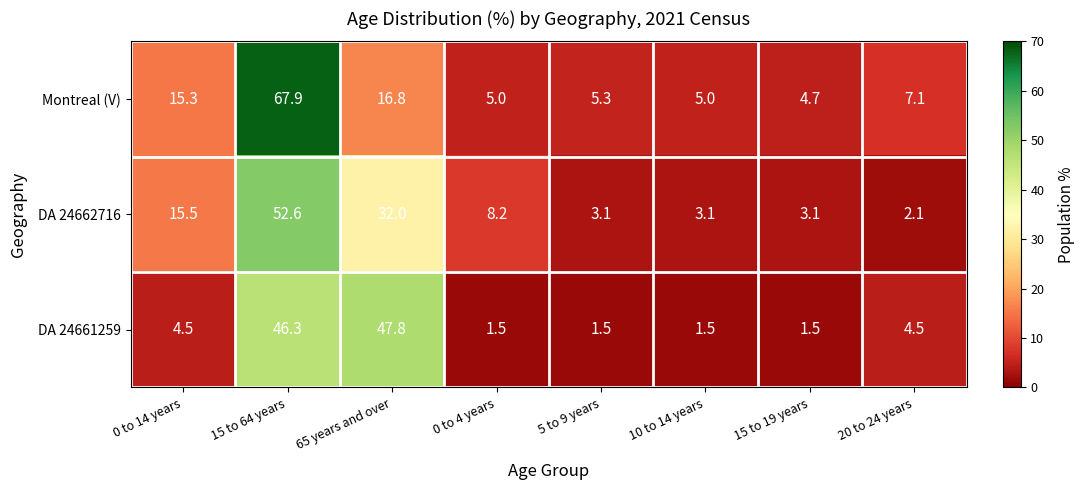

Which series has the widest spread of values?

Montreal (V)